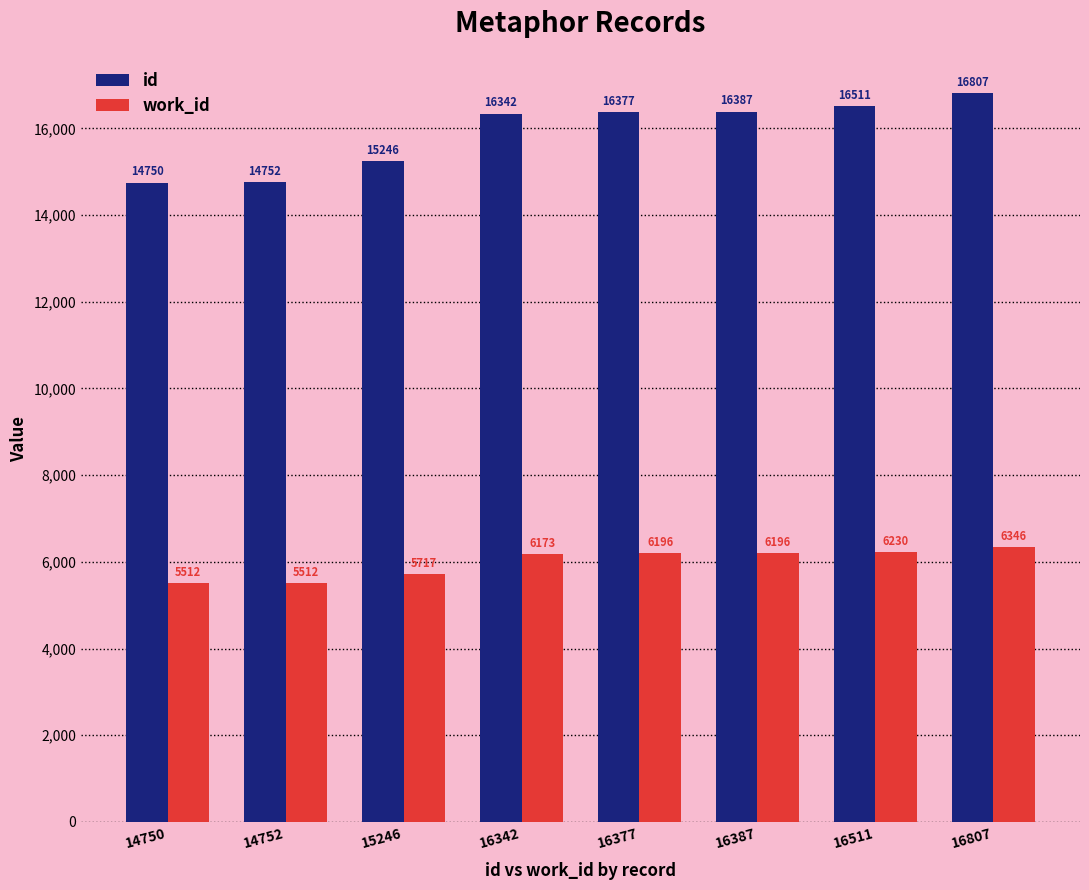

Where is work_id nearest to the value 5929?

15246